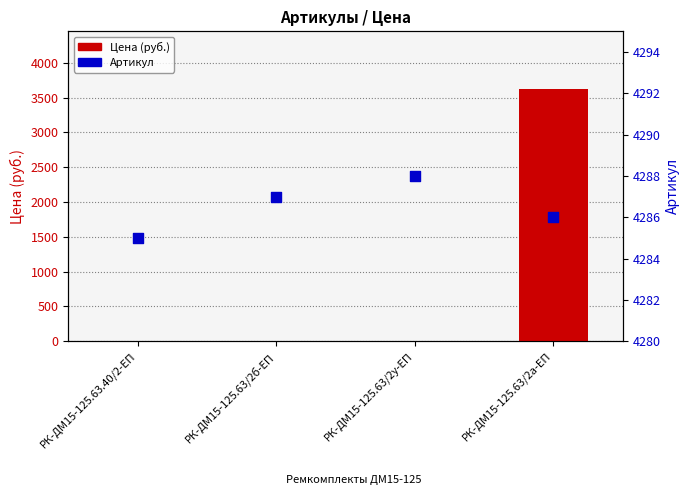

At which category is the sum across all series the highest?

РК-ДМ15-125.63/2а-ЕП